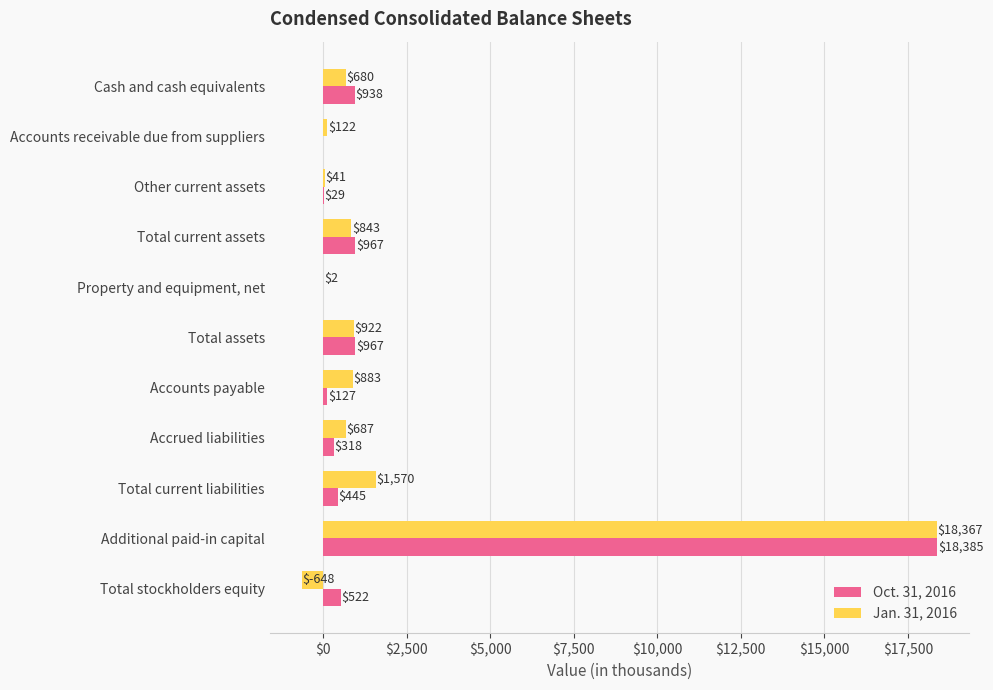

Which series has the largest total across all categories?

Jan. 31, 2016